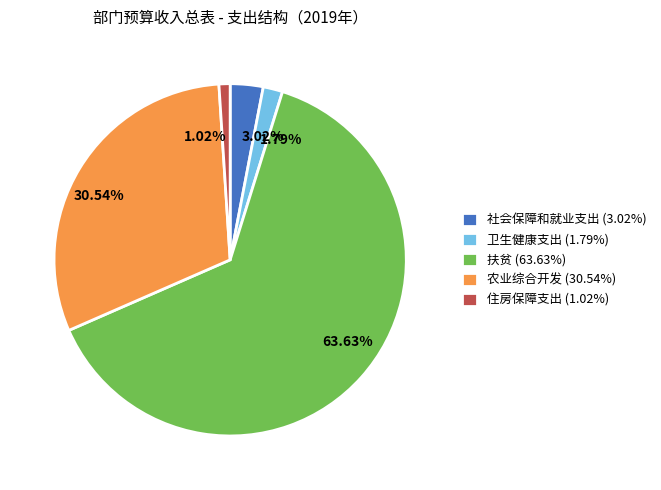

To the nearest percent, what is the difference between the 卫生健康支出 and 扶贫 slice percentages?

62%